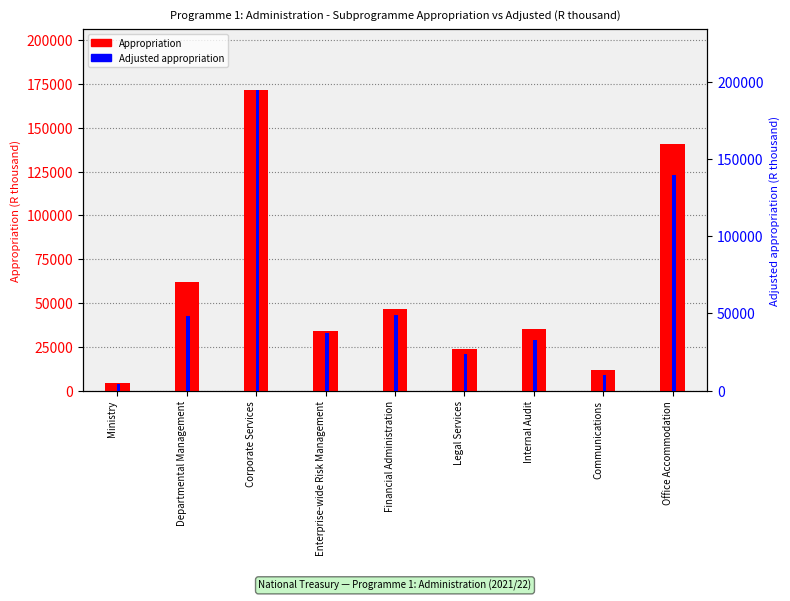

Reading left to right, transcribe all the data shown in this chart.

Appropriation: 4411	62275	171773	33896	46923	23780	35360	11578	140703
Adjusted appropriation: 4411	48369	194810	37434	49323	23780	33126	10406	139692